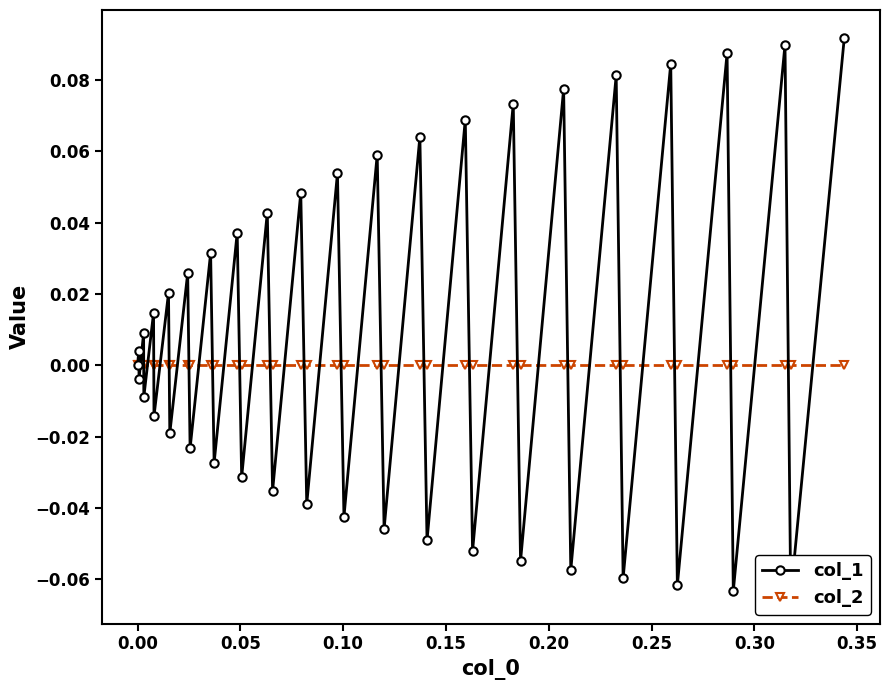

How many intersections are there between col_2 and col_1?

38